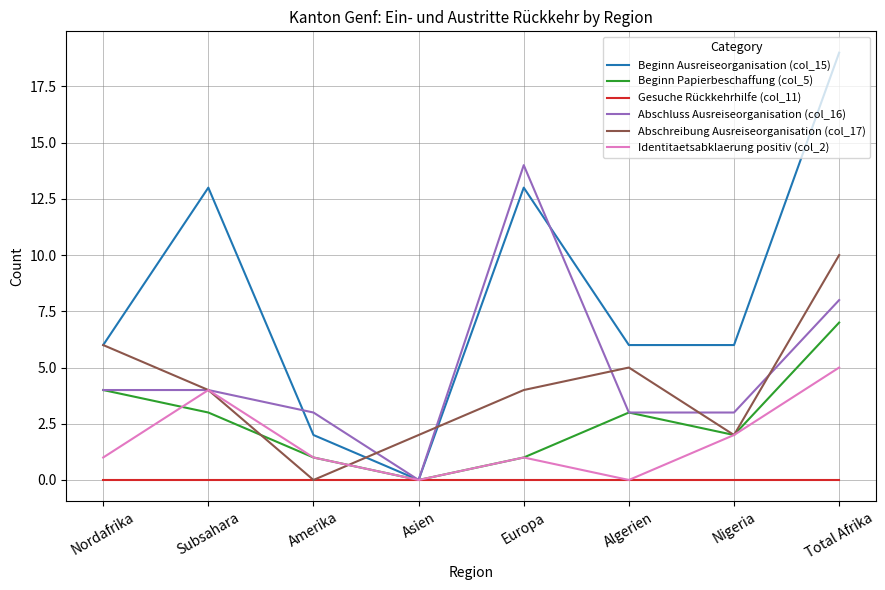

At how many categories does at least one series exceed 0?

8